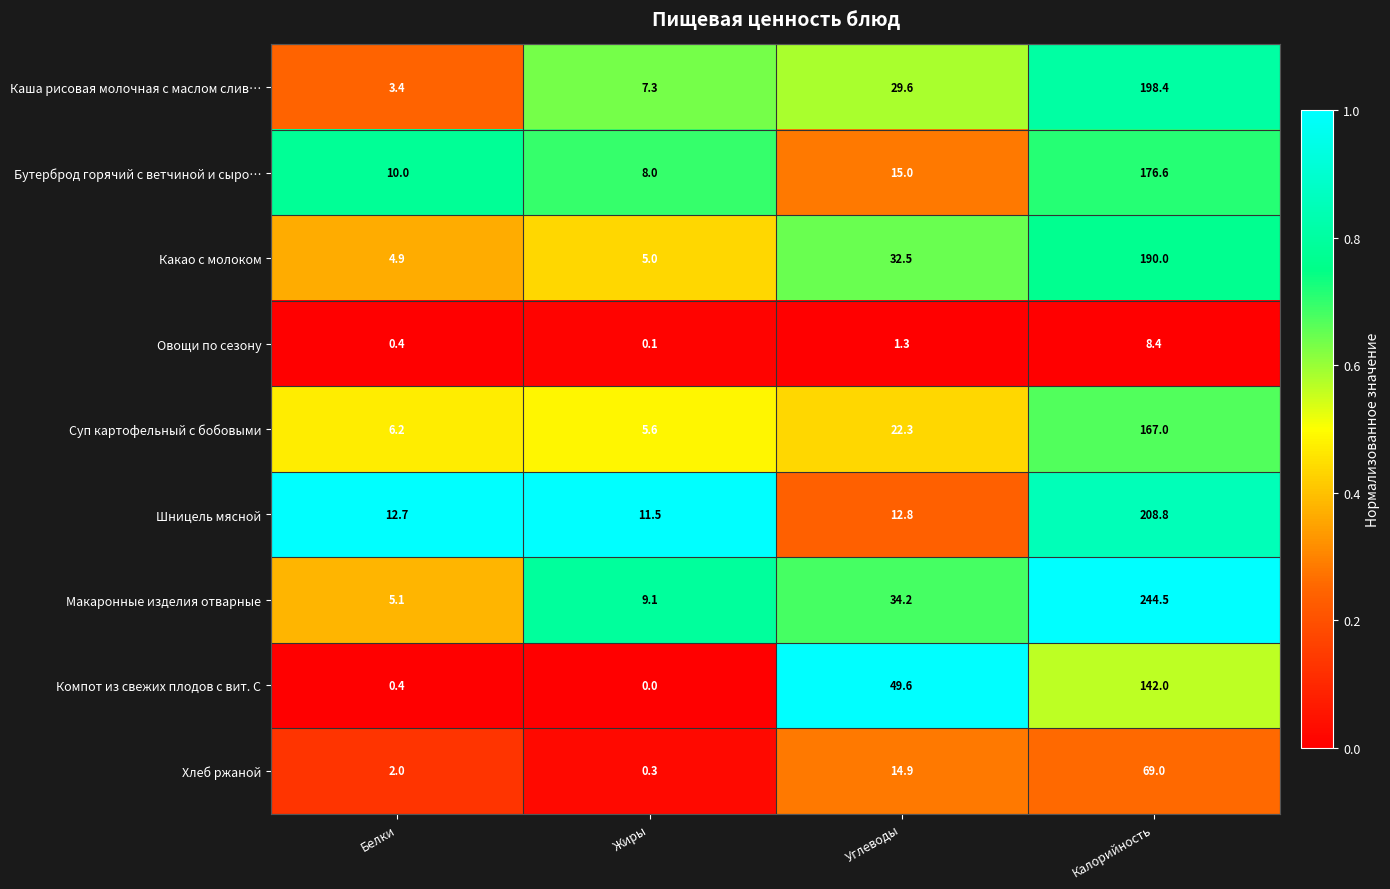

The Овощи по сезону series shows 1.7 at Углеводы. True or false?

False